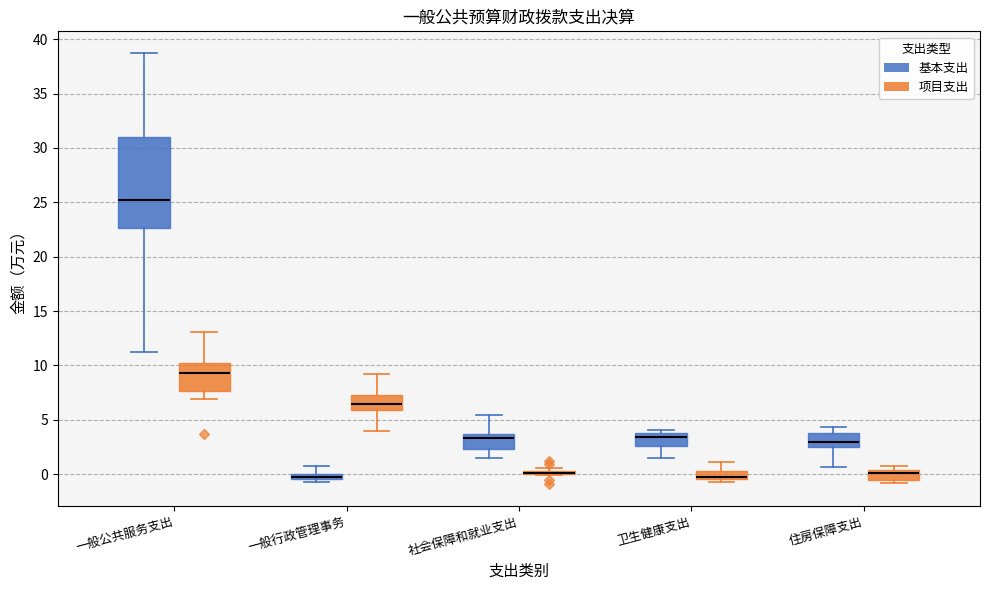

Where does the median line of the box for 一般行政管理事务 (项目支出) sit on the y-axis? The values are not printed on the chart, so give them approximately, as read against the axis.

6.5